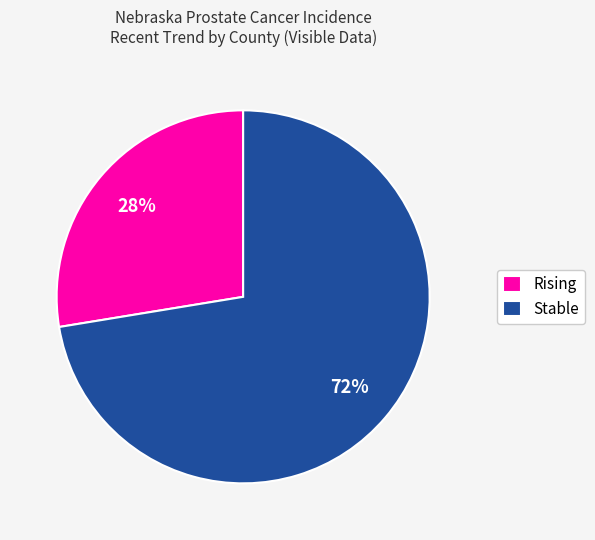

Is the sum of Rising and Stable greater than half?

Yes